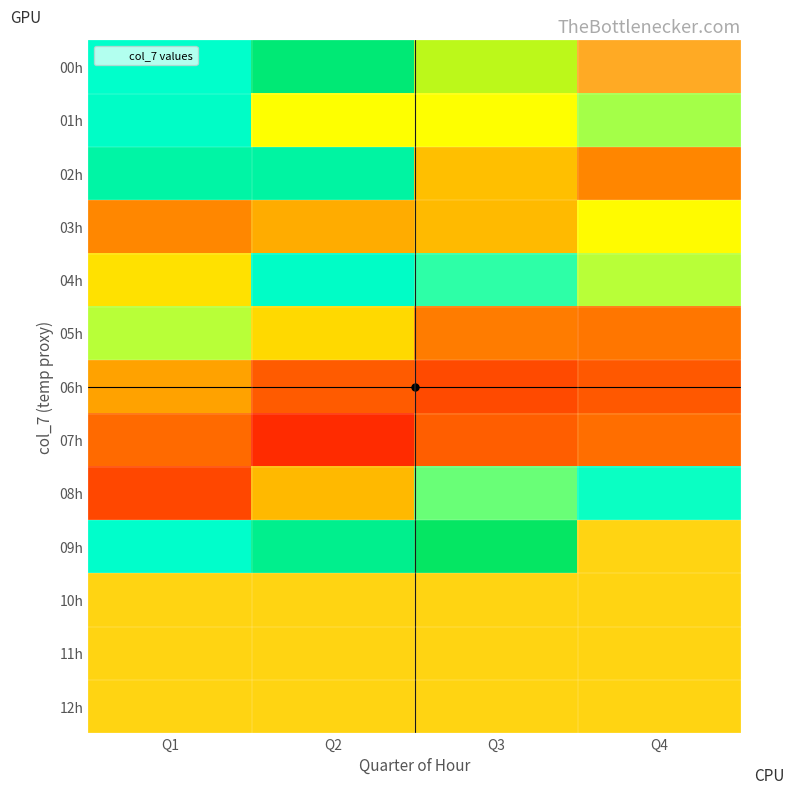

What is the spread (max minus min) of values at Q1?

7.8